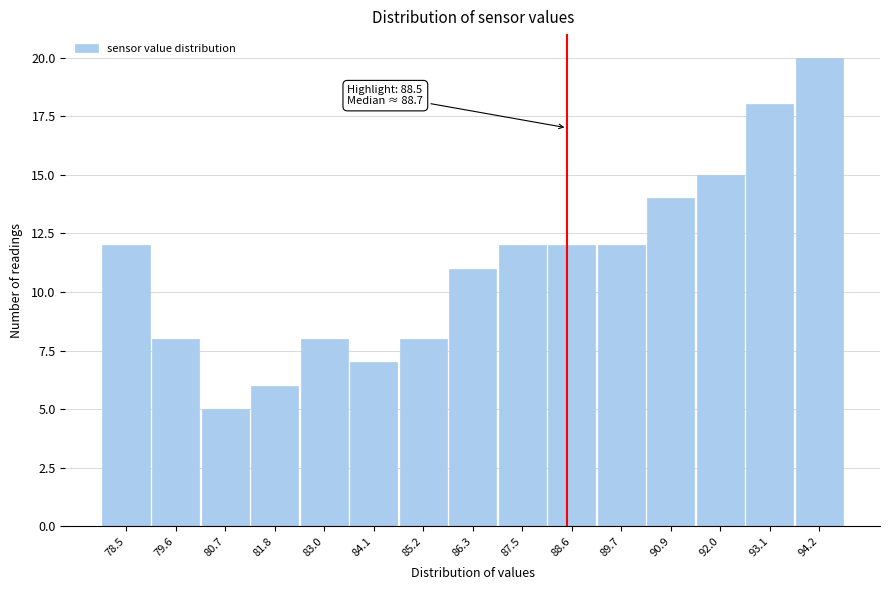

Over which range of the x-axis is the bar tallest?

93.6 to 94.8